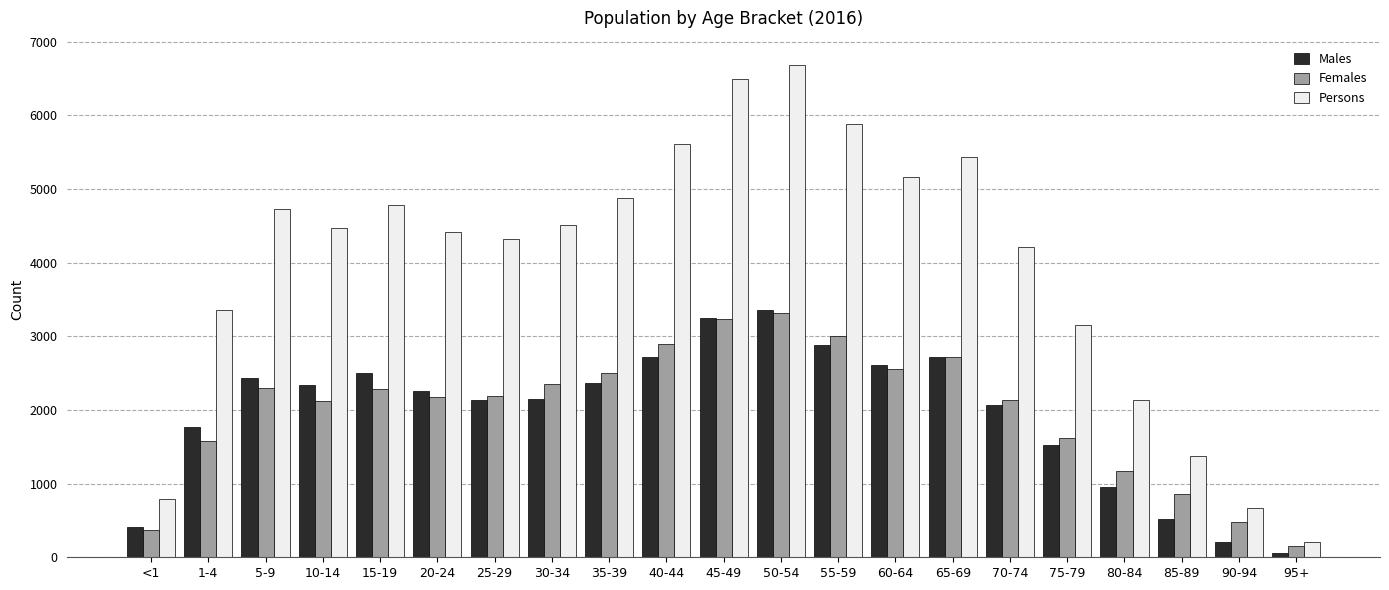

What is the total value across all series at 80-84?

4258